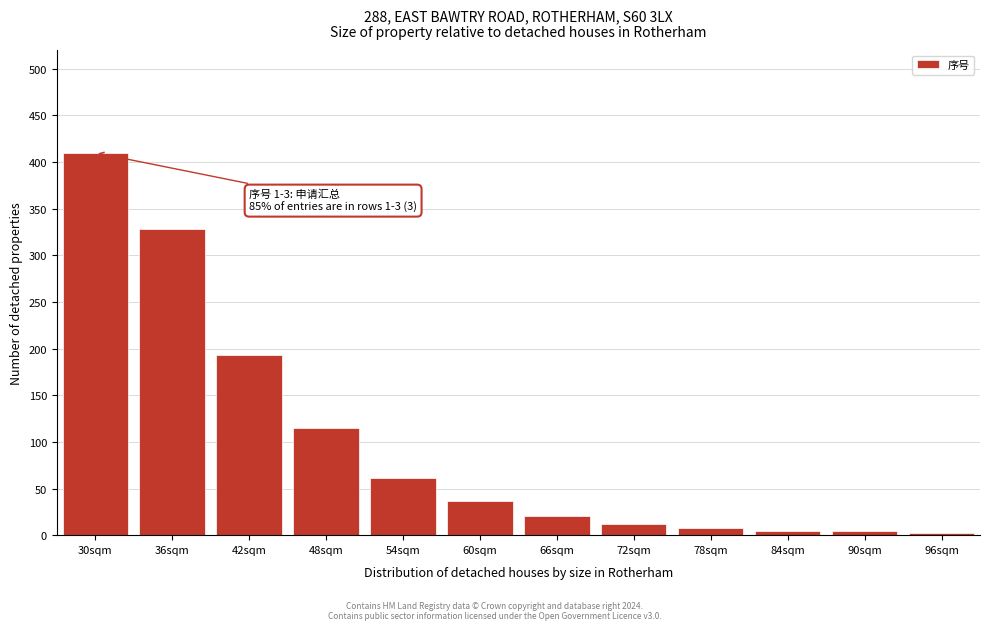

What is the label of the 10th bar from the right?

42sqm